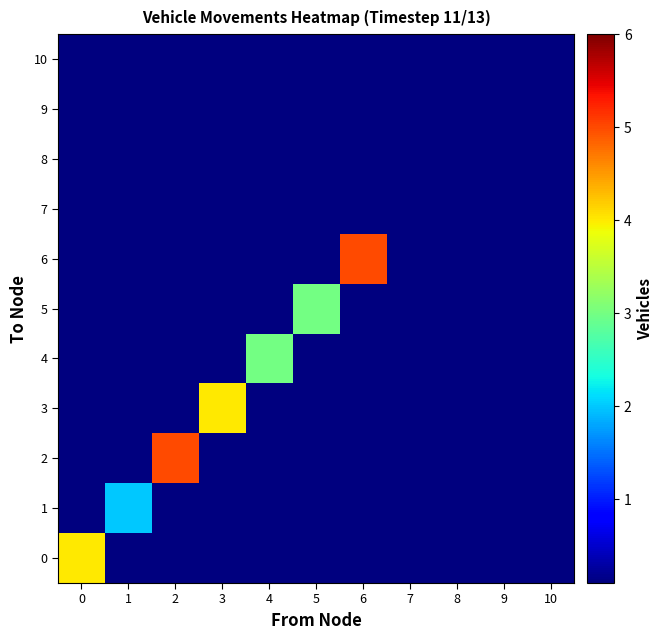

Between 7 and 5, which is larger?

7